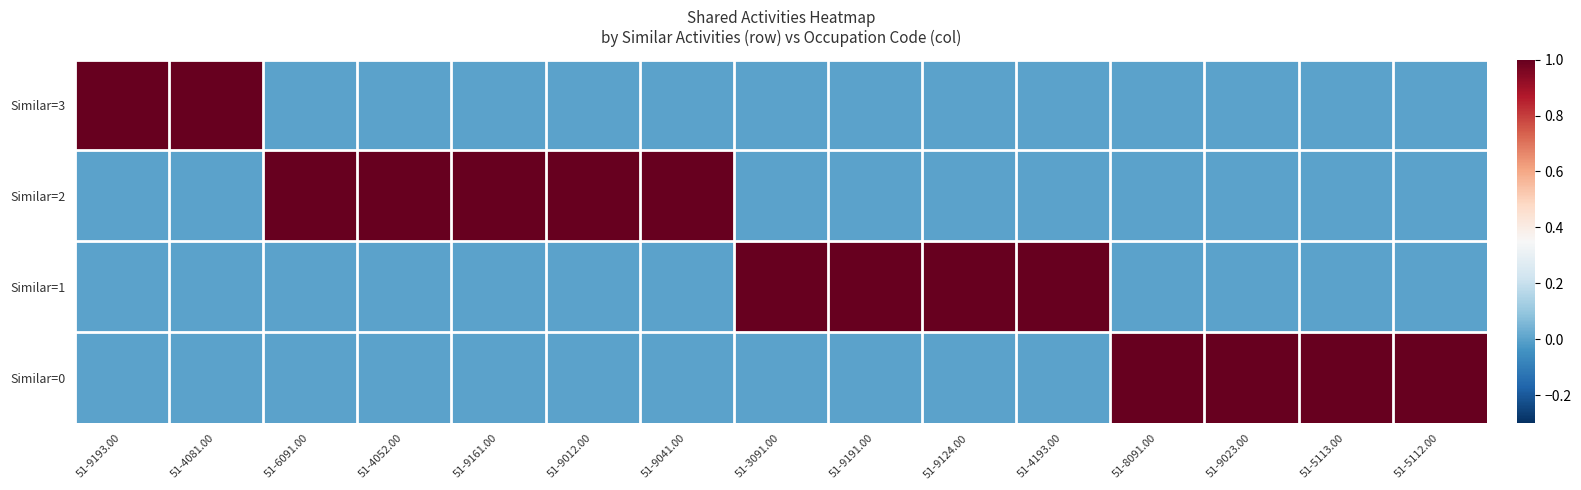

How many categories are shown in the chart?

15